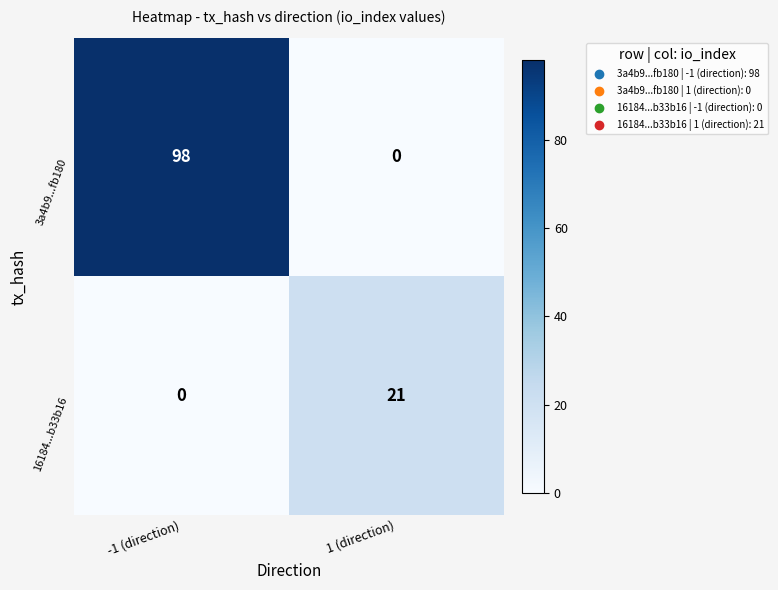

How many data points does each series have?

2